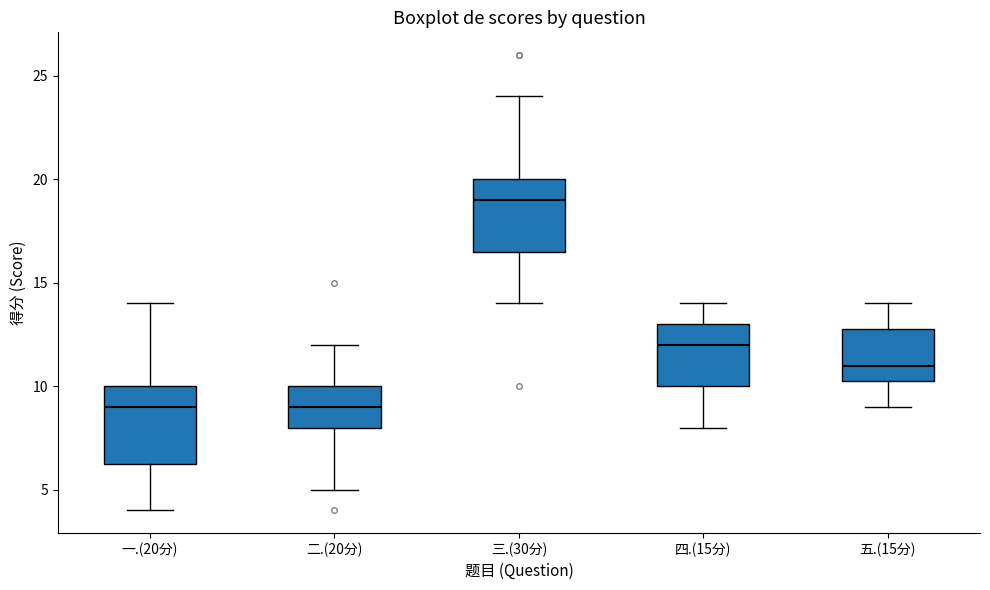

Reading left to right, transcribe this box plot: for each box, give where its median line is, the range the box spans, and where its two whiskers end, as read against the y-axis. The values are not printed on the chart, so give them approximately, as read against the axis.

一.(20分): median 9.0, box 6.5 to 10.0, whiskers 4.0 to 14.0
二.(20分): median 9.0, box 8.0 to 10.0, whiskers 5.0 to 12.0
三.(30分): median 19.0, box 16.5 to 20.0, whiskers 14.0 to 24.0
四.(15分): median 12.0, box 10.0 to 13.0, whiskers 8.0 to 14.0
五.(15分): median 11.0, box 10.5 to 13.0, whiskers 9.0 to 14.0